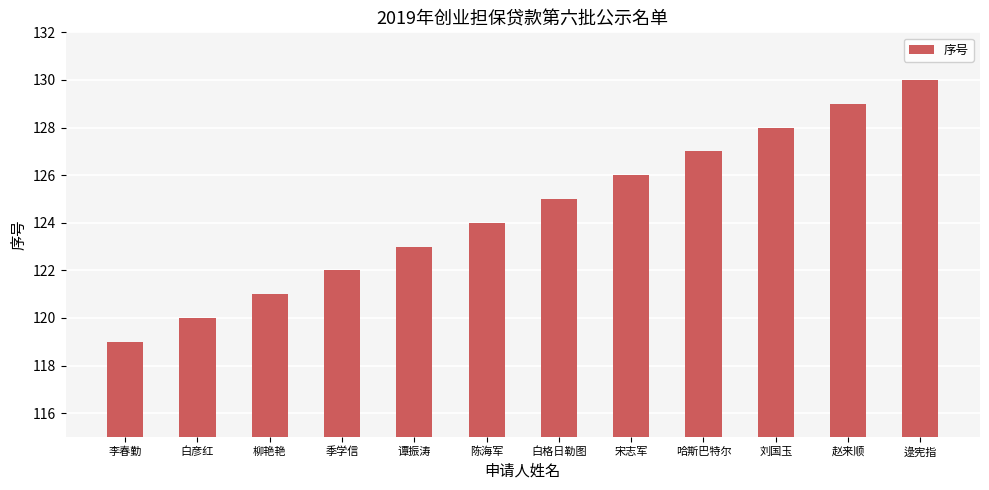

Read the value at 逯宪指.

130